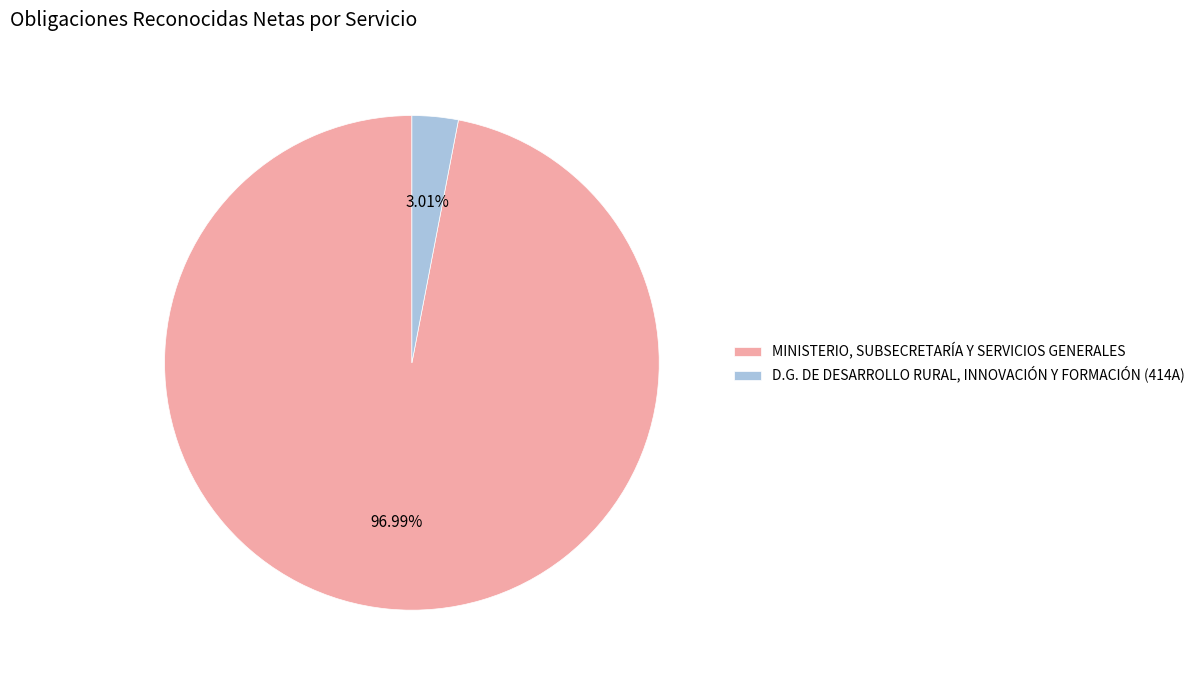

Does D.G. DE DESARROLLO RURAL, INNOVACIÓN Y FORMACIÓN (414A) represent more than half of the total?

No